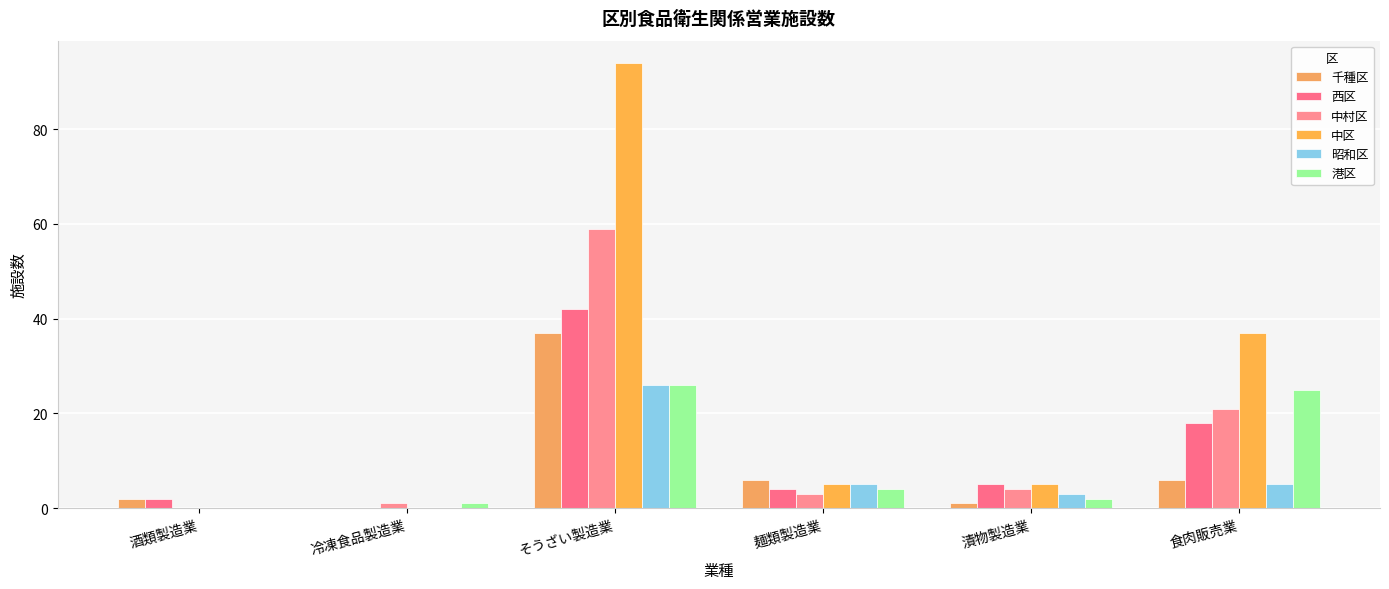

What is the total value across all series at 冷凍食品製造業?

2